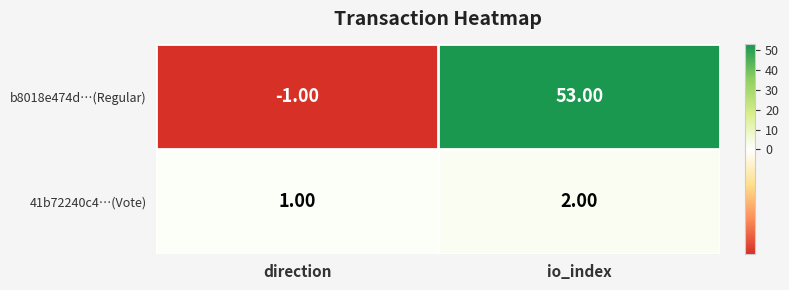

List the labels in order of b8018e474d…(Regular) value, largest first.

io_index, direction